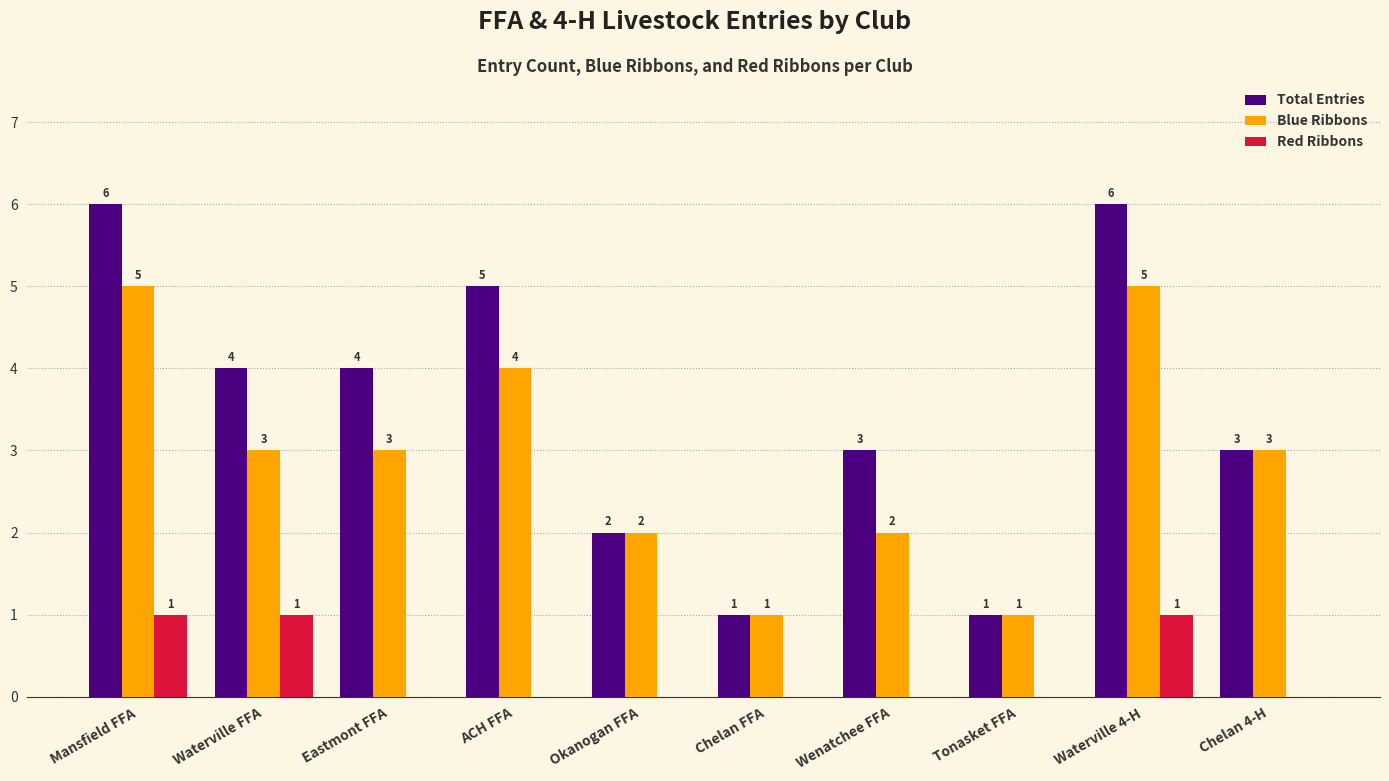

What are all the series names shown in the legend?

Total Entries, Blue Ribbons, Red Ribbons